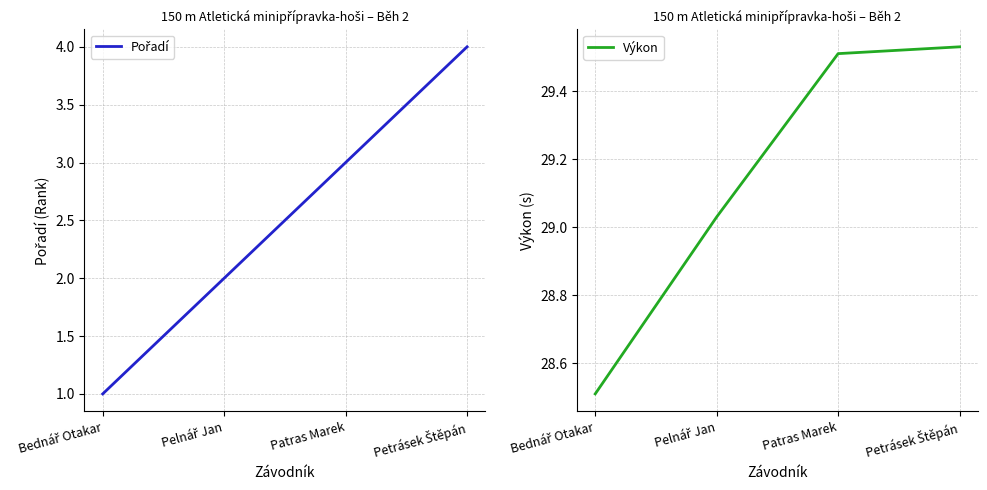

What is the maximum value shown in the chart?

29.5